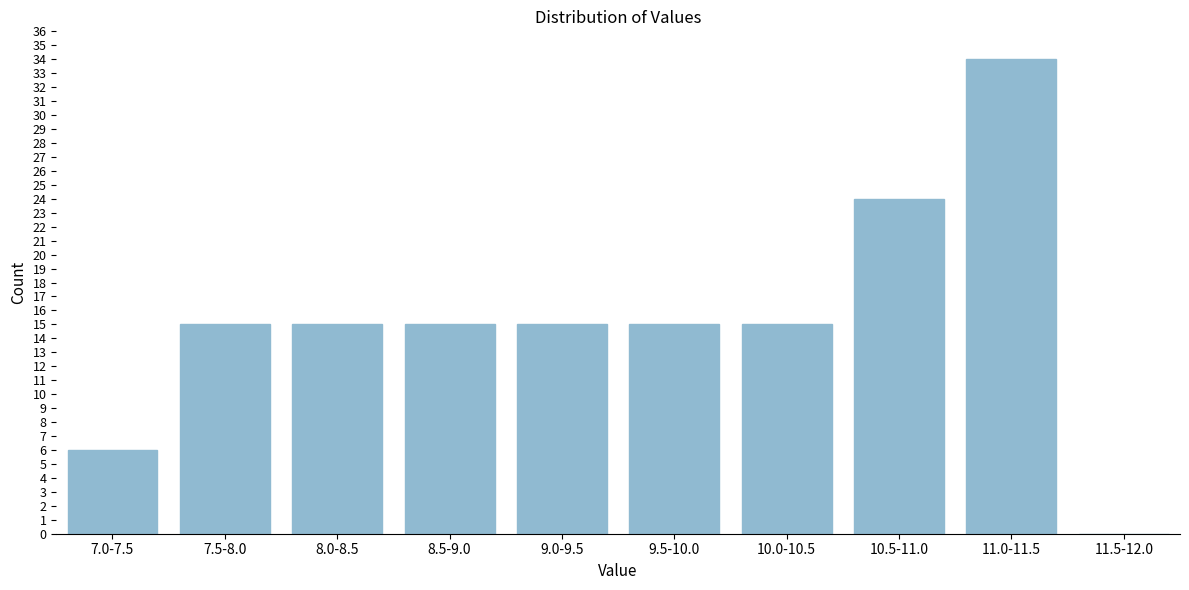

Reading left to right, list all the values displayed in this chart.

7.0-7.5=6	7.5-8.0=15	8.0-8.5=15	8.5-9.0=15	9.0-9.5=15	9.5-10.0=15	10.0-10.5=15	10.5-11.0=24	11.0-11.5=34	11.5-12.0=0